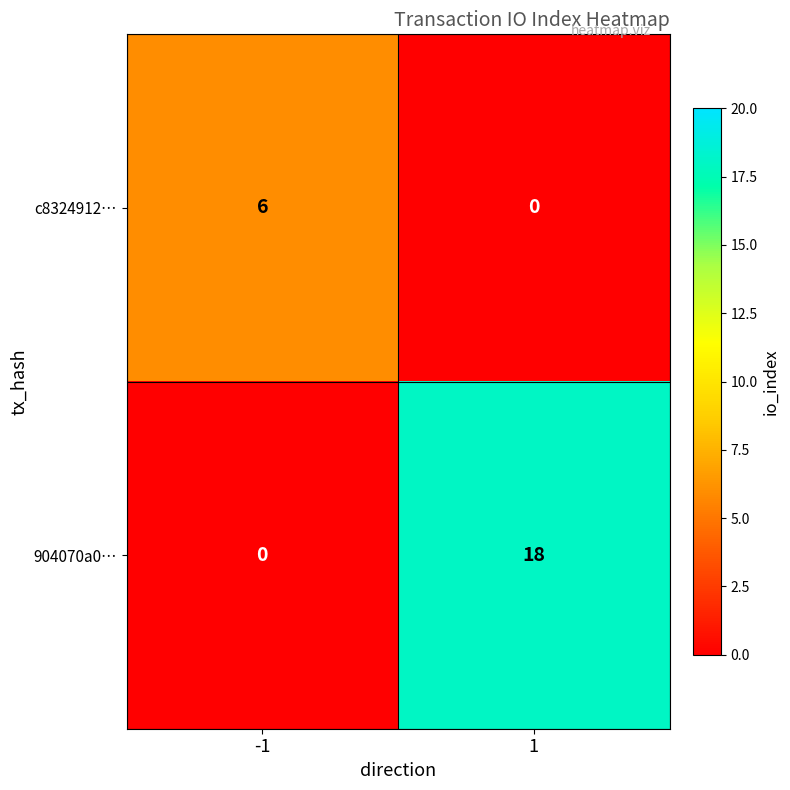

What is the total value across all series at -1?

6